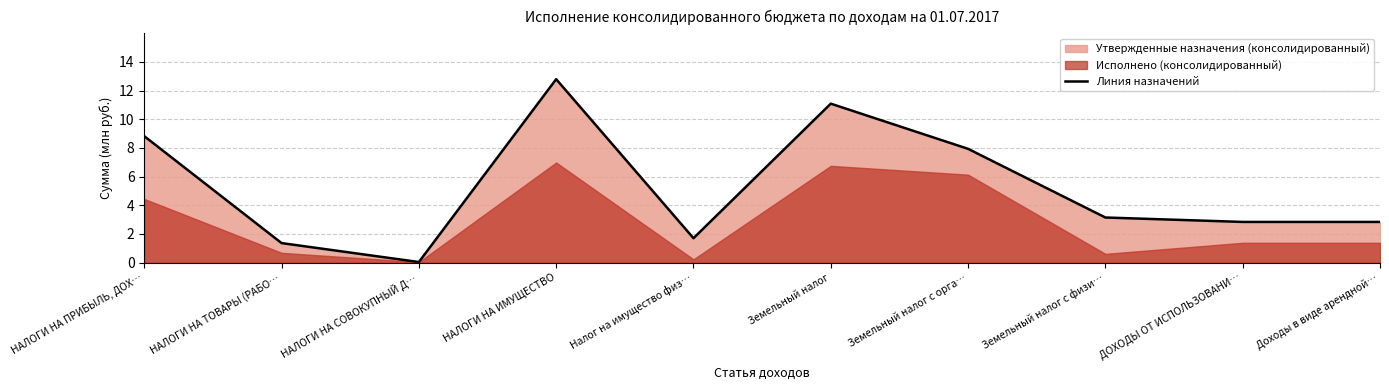

True or false: the data has more than 1 interior local peaks.

True